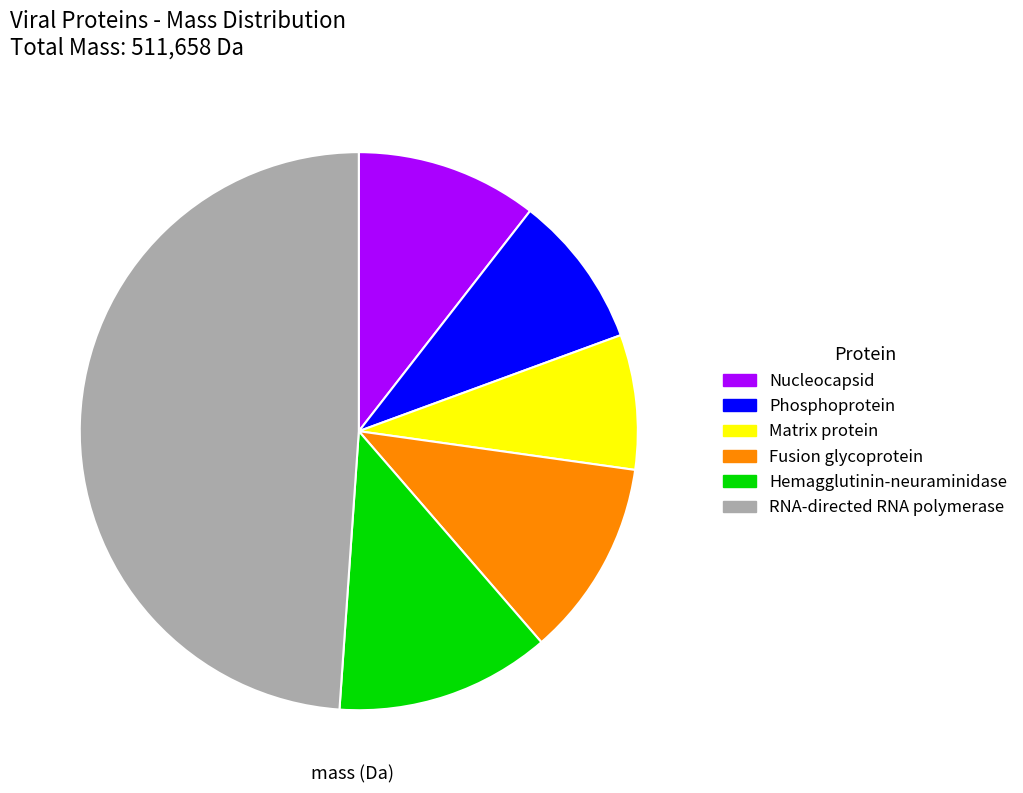

Is Hemagglutinin-neuraminidase the majority of the pie?

No